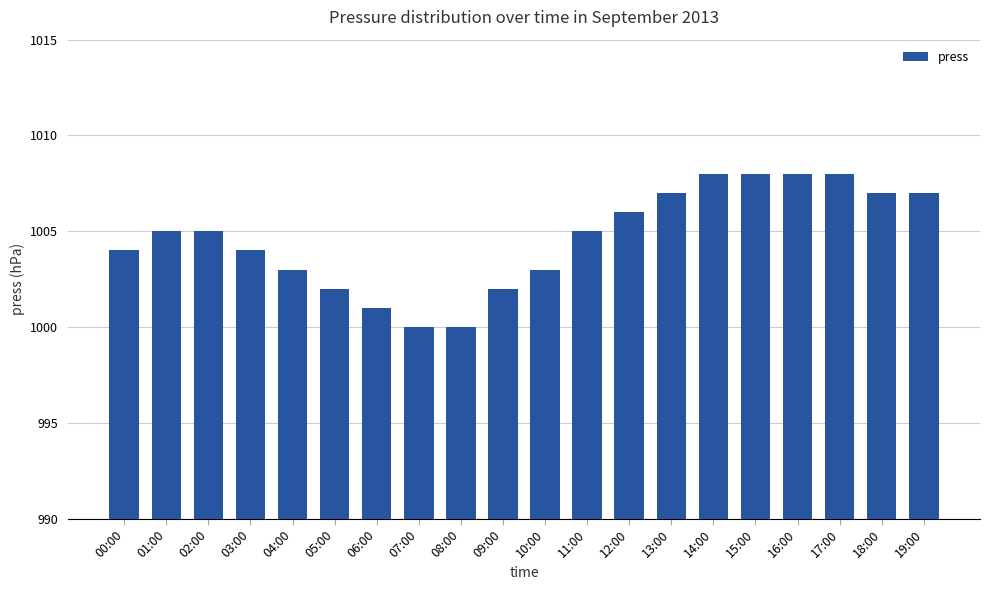

Approximately how many times larger is the value at 02:00 compared to 04:00?

1.0